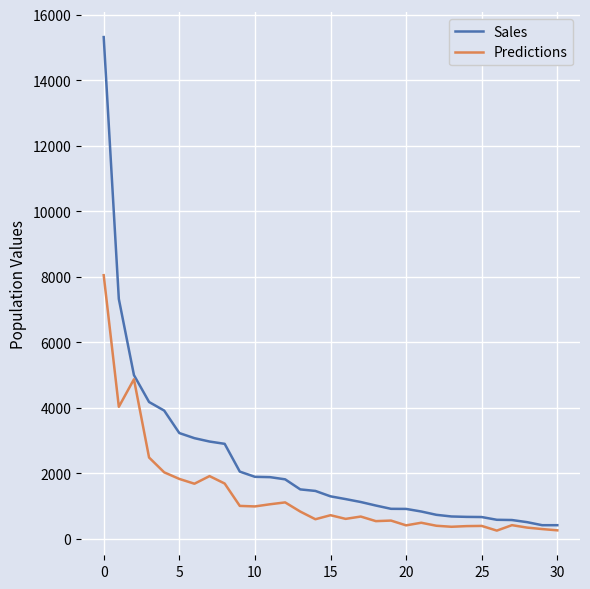

What is the maximum value shown in the chart?

15322